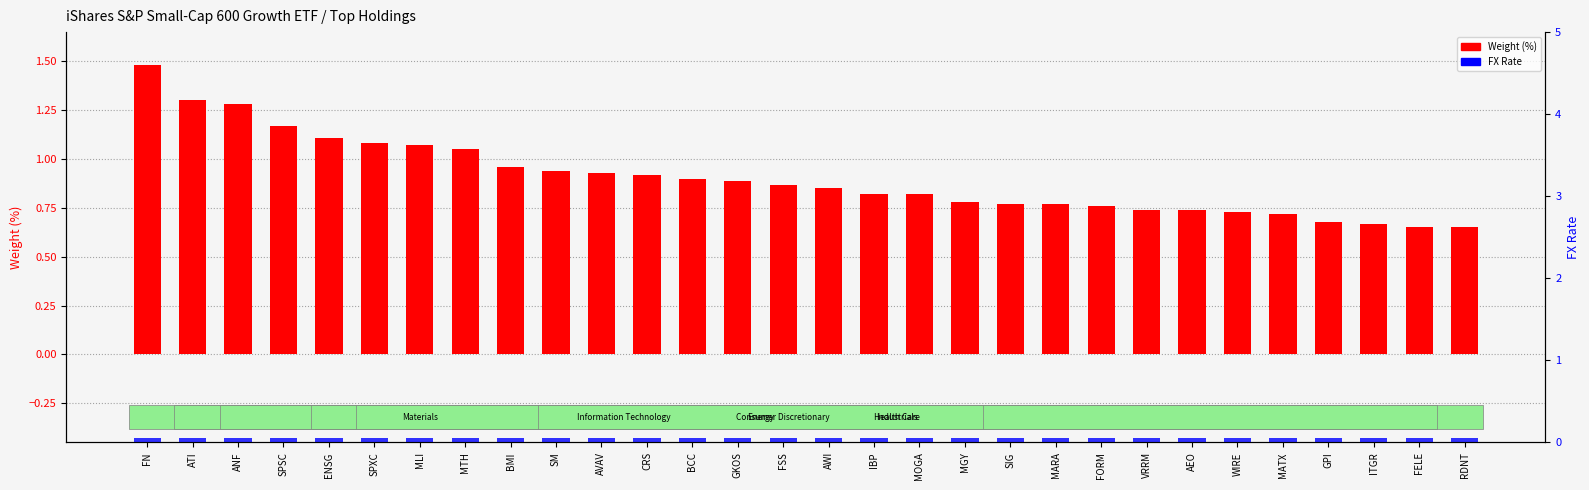

At which label does Weight (%) reach its minimum?

FELE